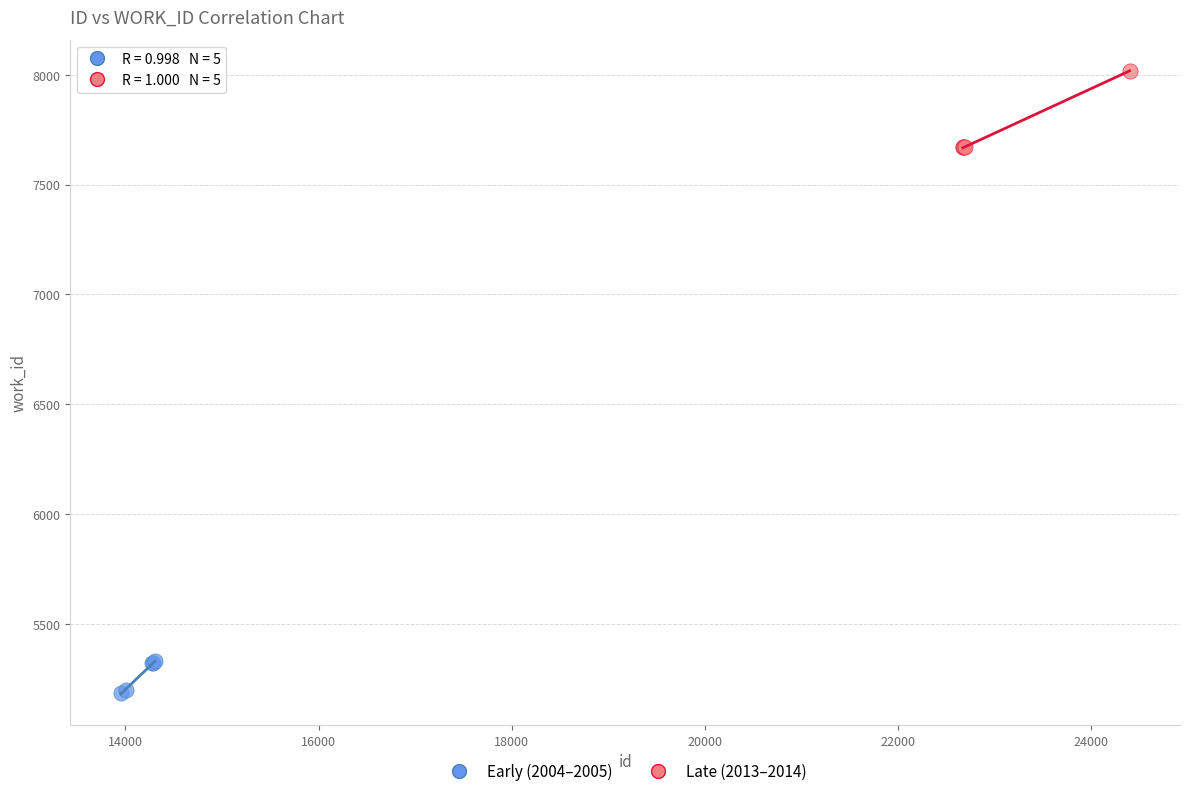

Which series has the widest spread of Y values?

Late (2013–2014)